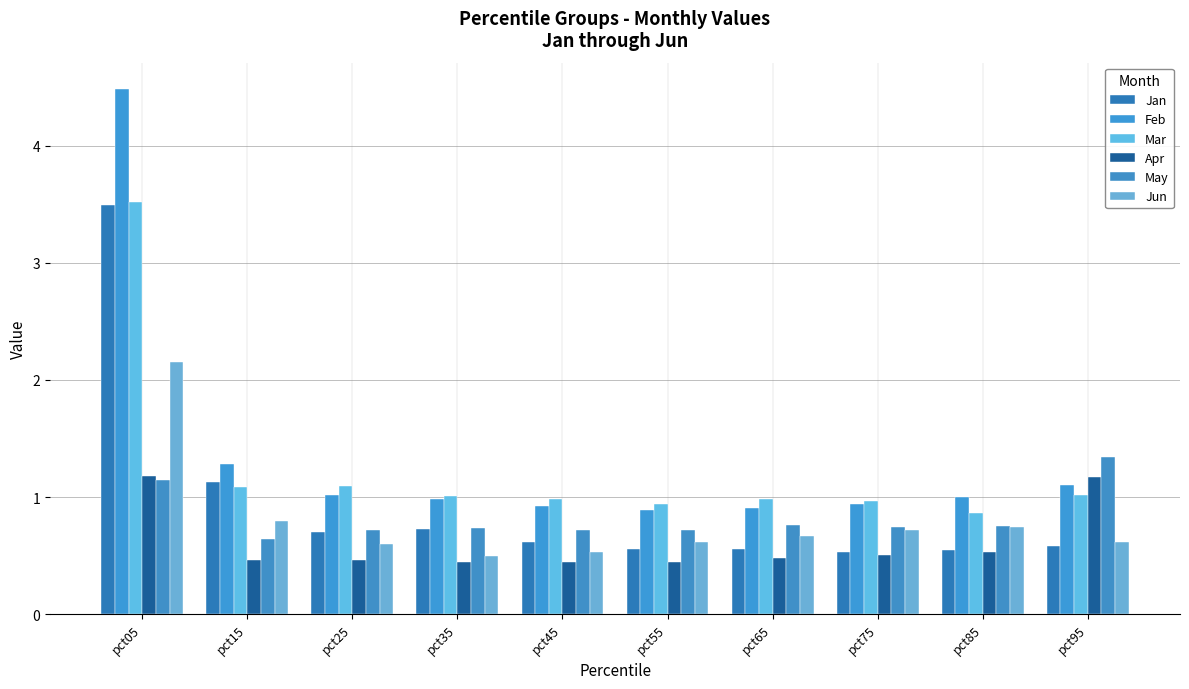

Reading left to right, list all the values displayed in this chart.

Jan: pct05=3.5	pct15=1.1	pct25=0.7	pct35=0.7	pct45=0.6	pct55=0.6	pct65=0.6	pct75=0.5	pct85=0.5	pct95=0.6
Feb: pct05=4.5	pct15=1.3	pct25=1.0	pct35=1.0	pct45=0.9	pct55=0.9	pct65=0.9	pct75=0.9	pct85=1.0	pct95=1.1
Mar: pct05=3.5	pct15=1.1	pct25=1.1	pct35=1.0	pct45=1.0	pct55=0.9	pct65=1.0	pct75=1.0	pct85=0.9	pct95=1.0
Apr: pct05=1.2	pct15=0.5	pct25=0.5	pct35=0.4	pct45=0.4	pct55=0.4	pct65=0.5	pct75=0.5	pct85=0.5	pct95=1.2
May: pct05=1.1	pct15=0.6	pct25=0.7	pct35=0.7	pct45=0.7	pct55=0.7	pct65=0.8	pct75=0.7	pct85=0.8	pct95=1.3
Jun: pct05=2.2	pct15=0.8	pct25=0.6	pct35=0.5	pct45=0.5	pct55=0.6	pct65=0.7	pct75=0.7	pct85=0.7	pct95=0.6